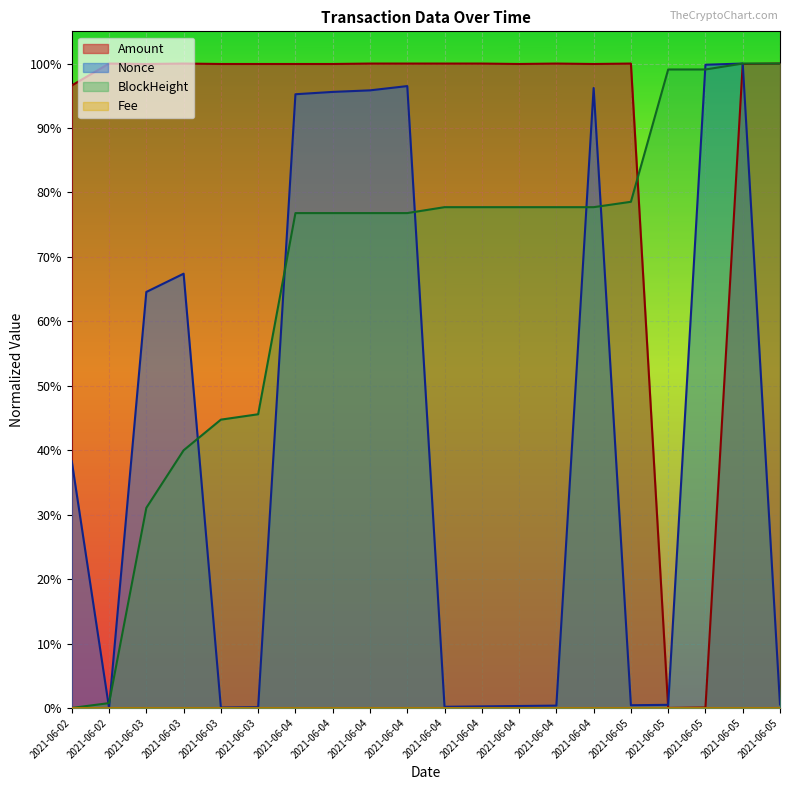

What is the difference between the second highest and minimum values?

1.0